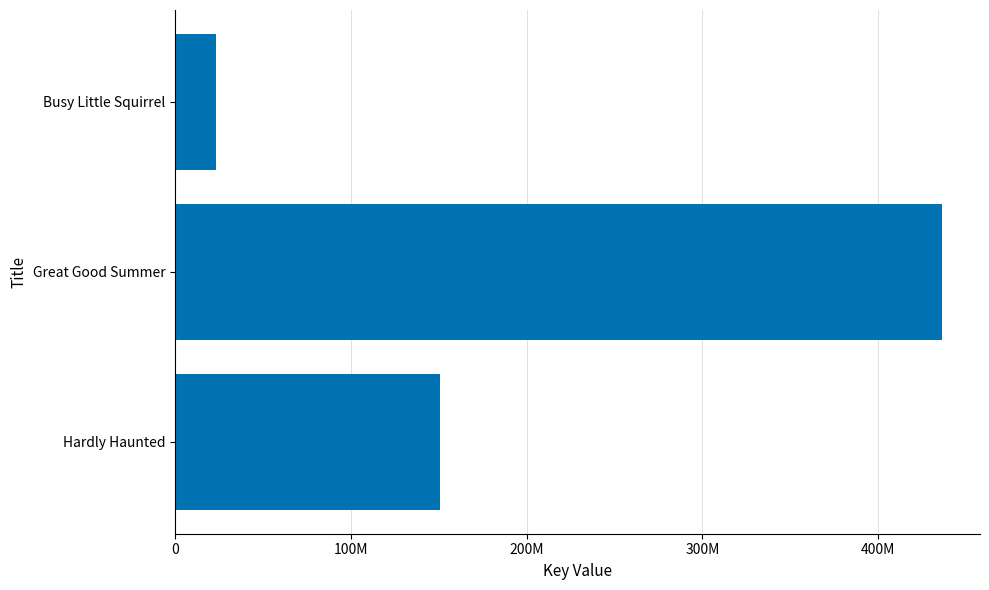

What is the minimum value shown in the chart?

23141094